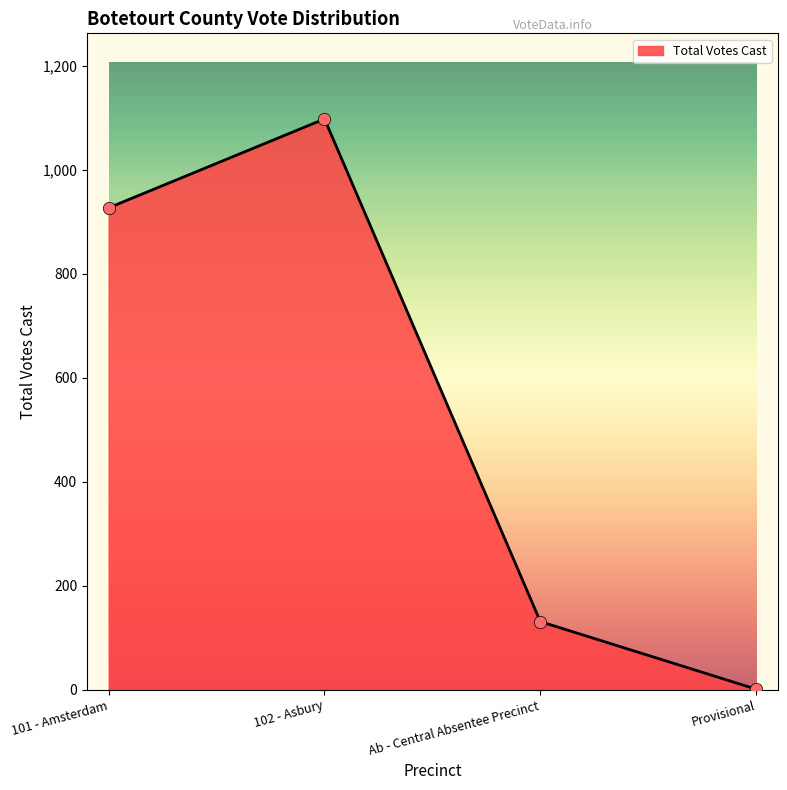

What is the change in value from 102 - Asbury to Ab - Central Absentee Precinct?

-967